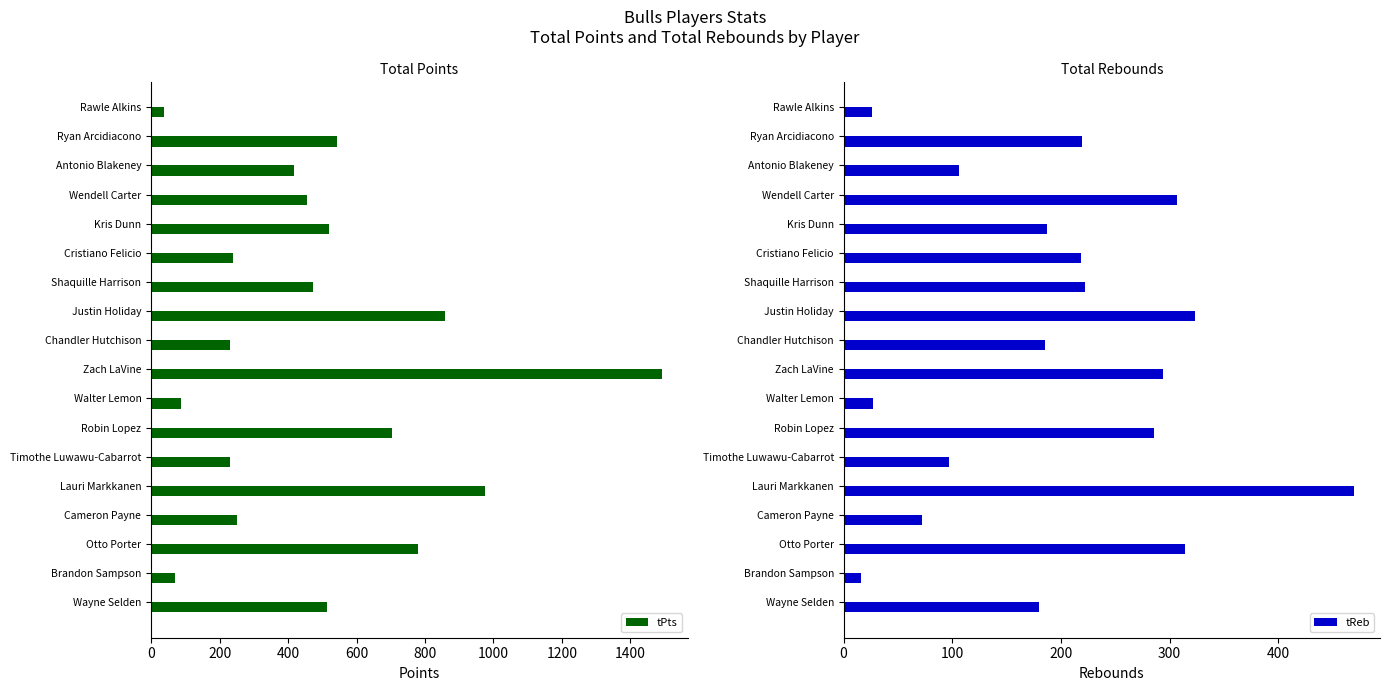

What is the average value of the tPts series?

493